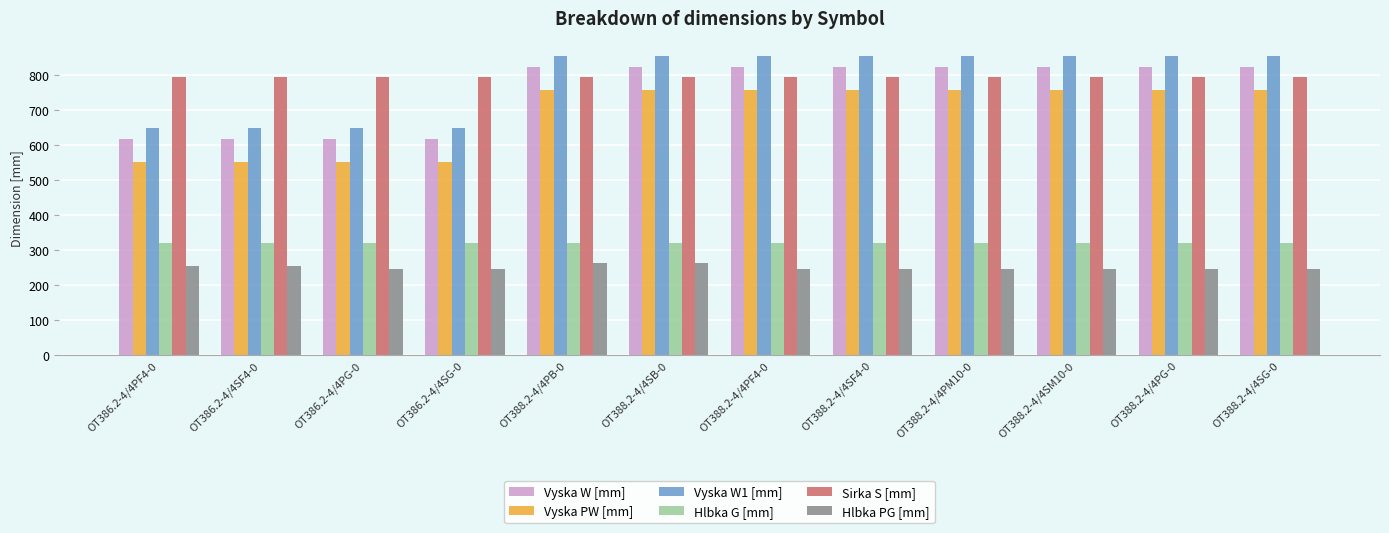

At OT388.2-4/4SB-0, list the series in order from largest to smallest.

Vyska W1 [mm], Vyska W [mm], Sirka S [mm], Vyska PW [mm], Hlbka G [mm], Hlbka PG [mm]